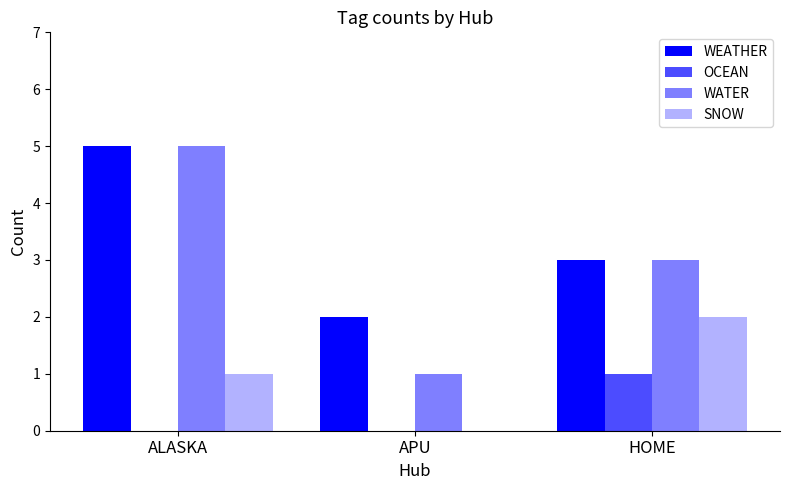

Are the bars grouped side by side (vs. stacked)?

Yes